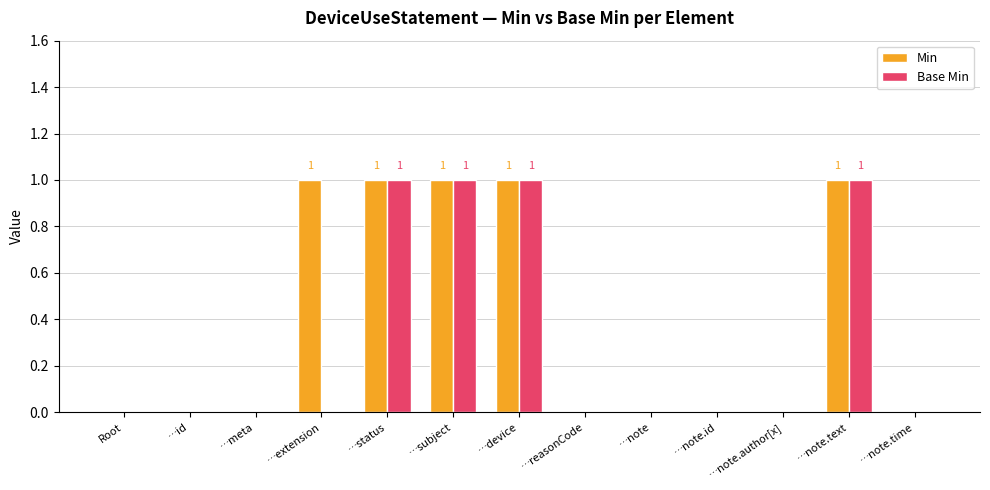

The value of Base Min at …note.text is 0. True or false?

False